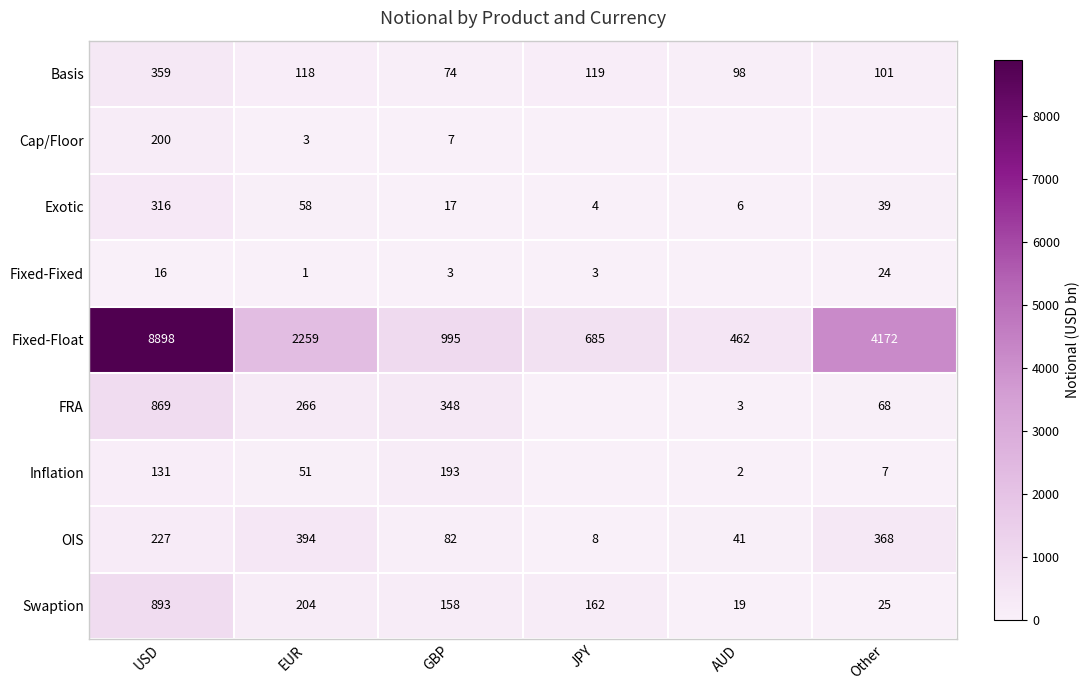

At which label is OIS closest to 201?

USD